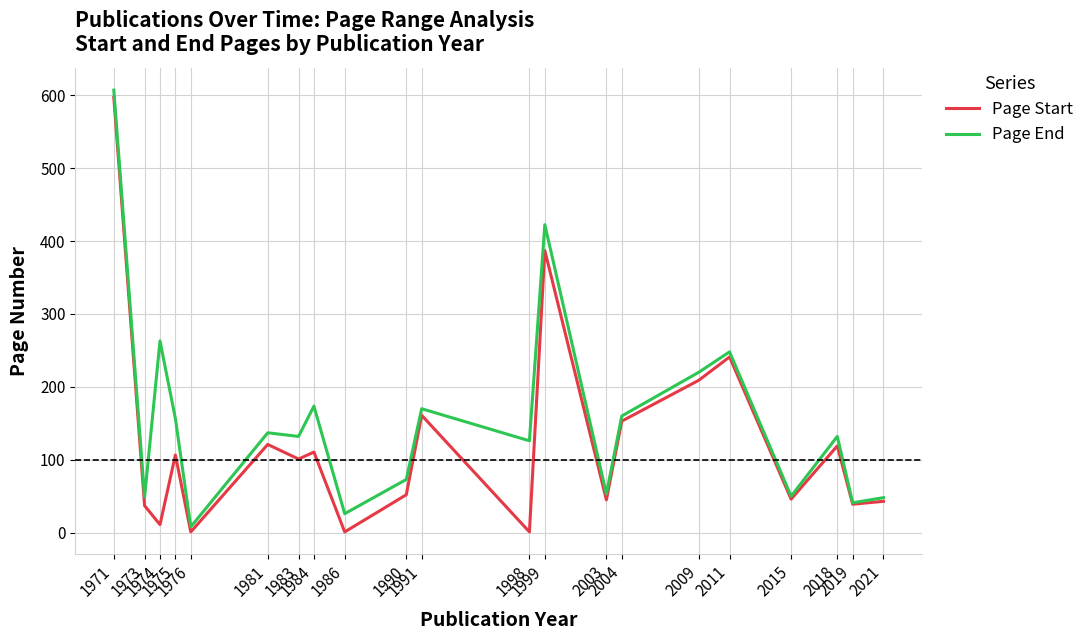

What is the average value of the Page End series?

156.9